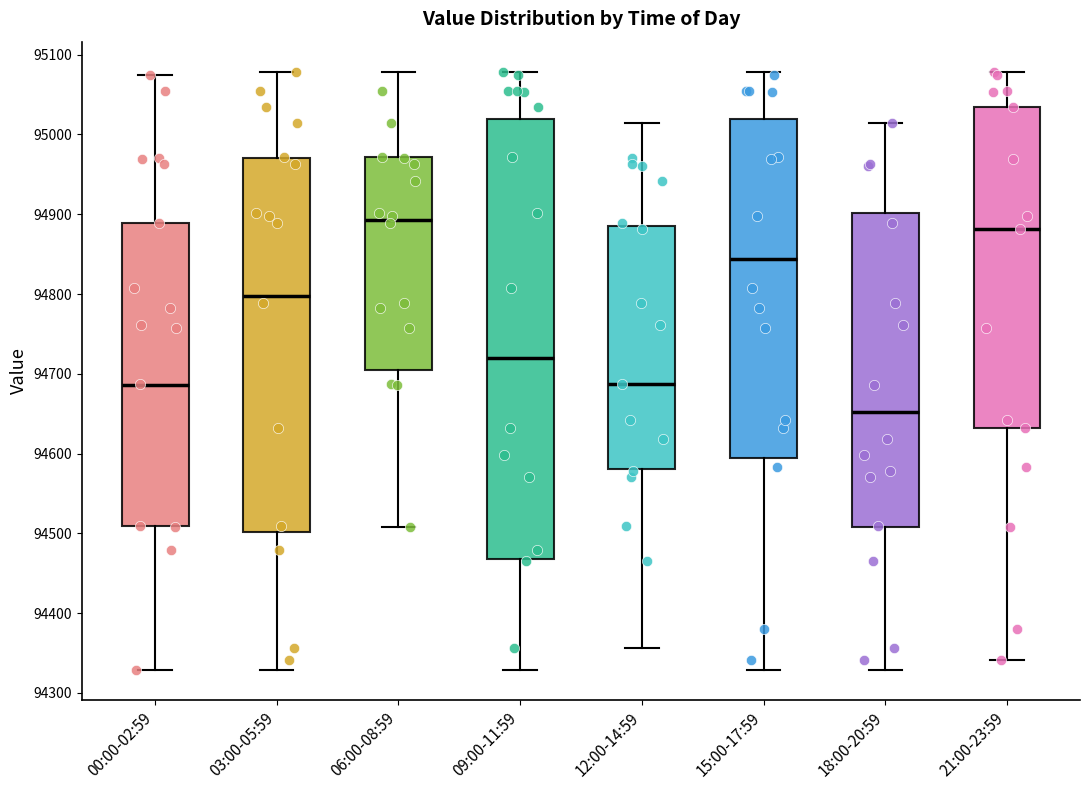

Which box's median line is the highest?

06:00-08:59